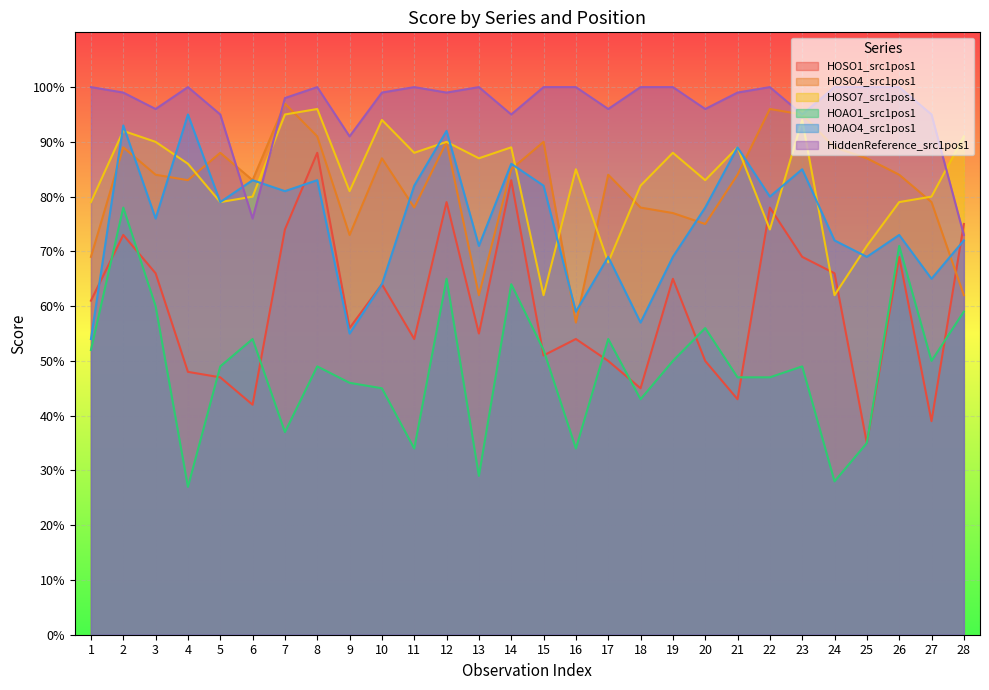

What is the maximum value for HOSO7_src1pos1?

96